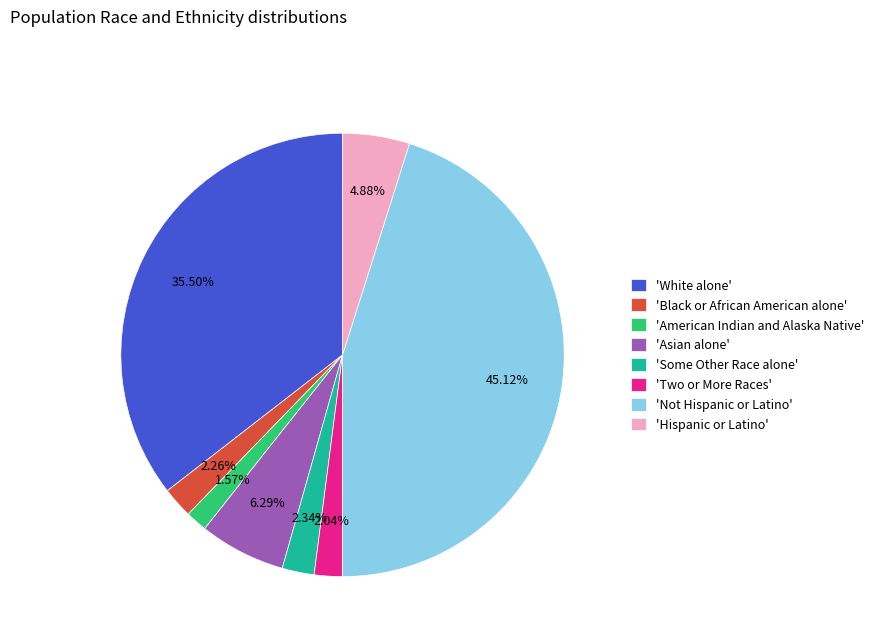

Between 'American Indian and Alaska Native' and 'Hispanic or Latino', which is larger?

'Hispanic or Latino'